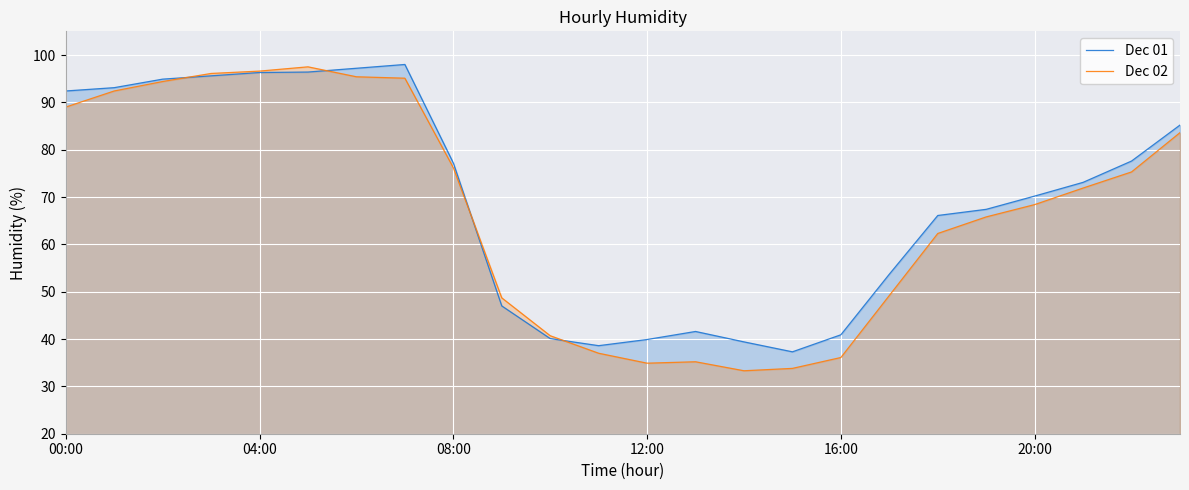

What is the value of the Dec 01 point at the 17th from the left?

40.9